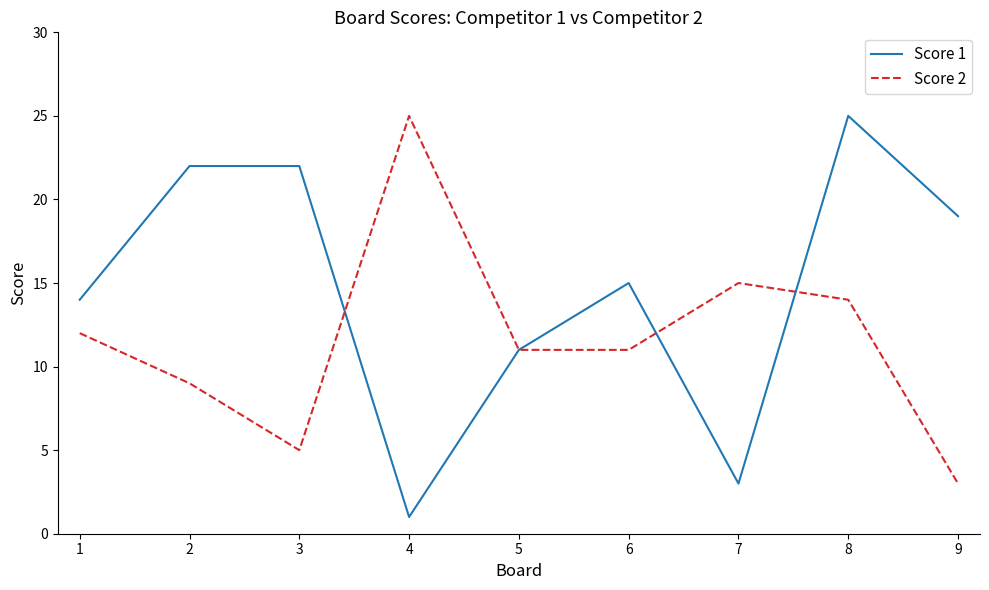

Which series has the largest total across all categories?

Score 1